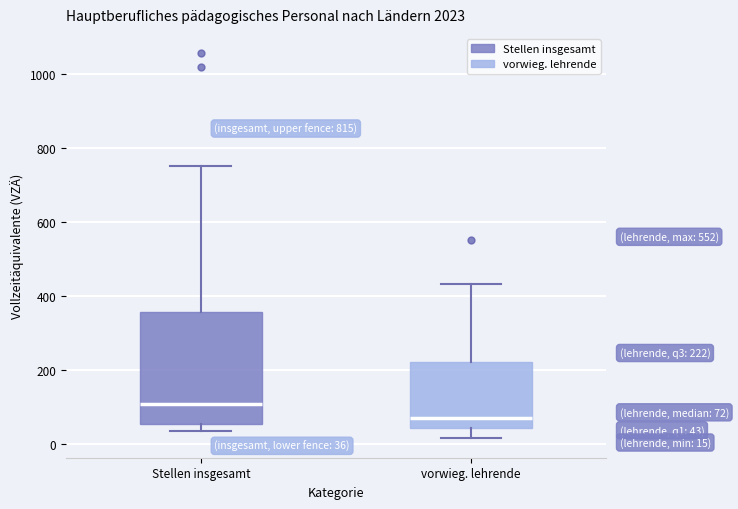

Which box's median line is the lowest?

vorwieg. lehrende